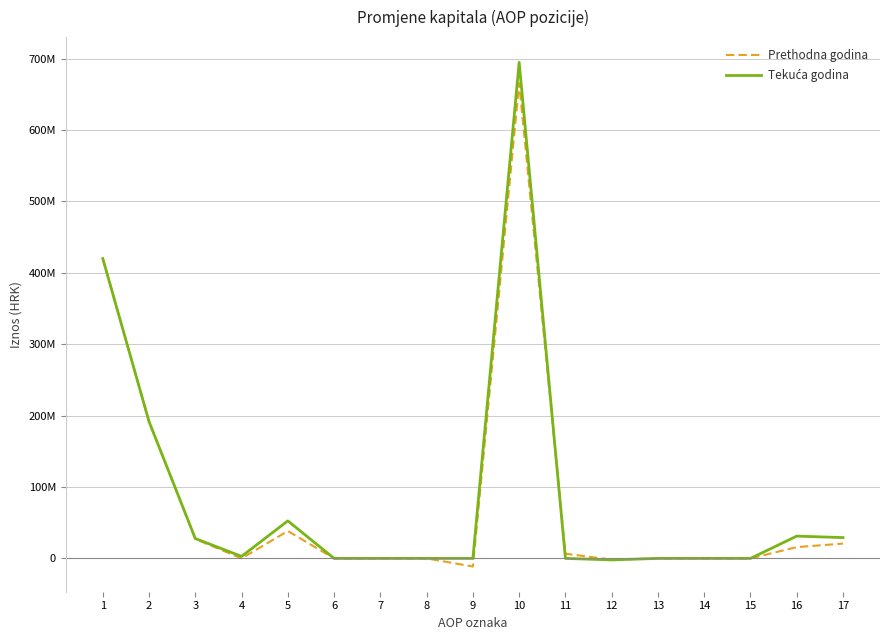

True or false: Tekuća godina has a value of 55653898.8 at 16.

False